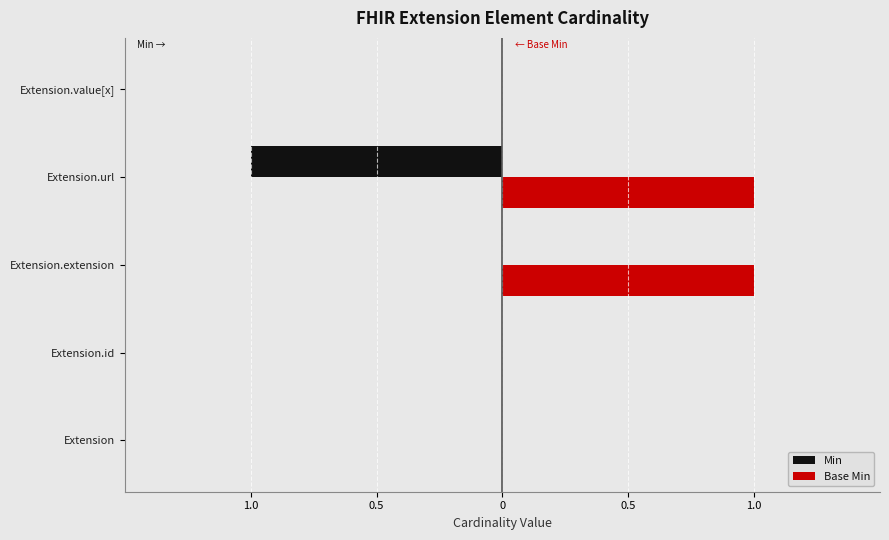

What are all the series names shown in the legend?

Min, Base Min